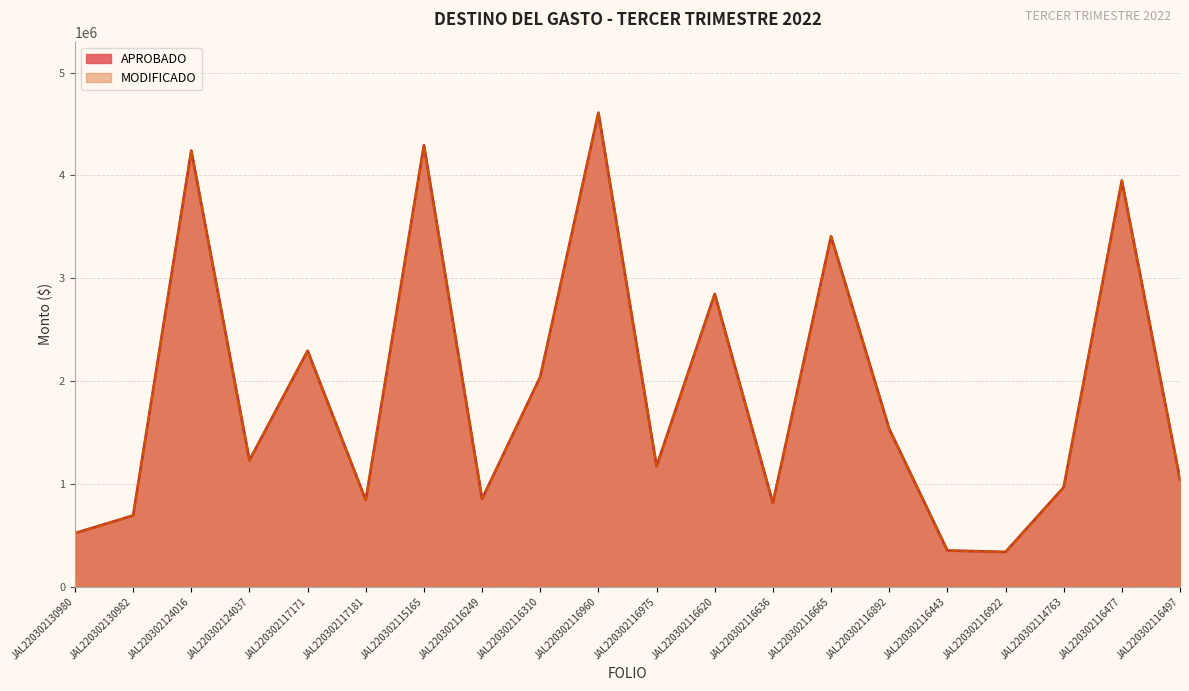

What is the approximate value of MODIFICADO at JAL220302116922?

337491.7